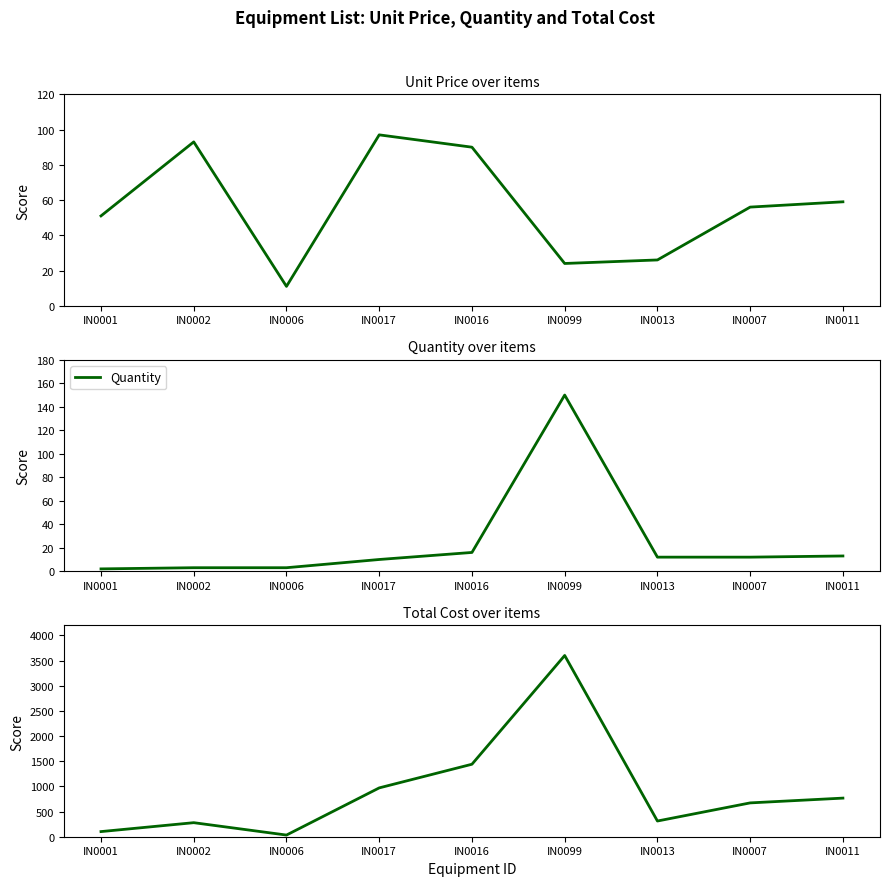

At which category does the chart reach its peak across all series?

IN0099